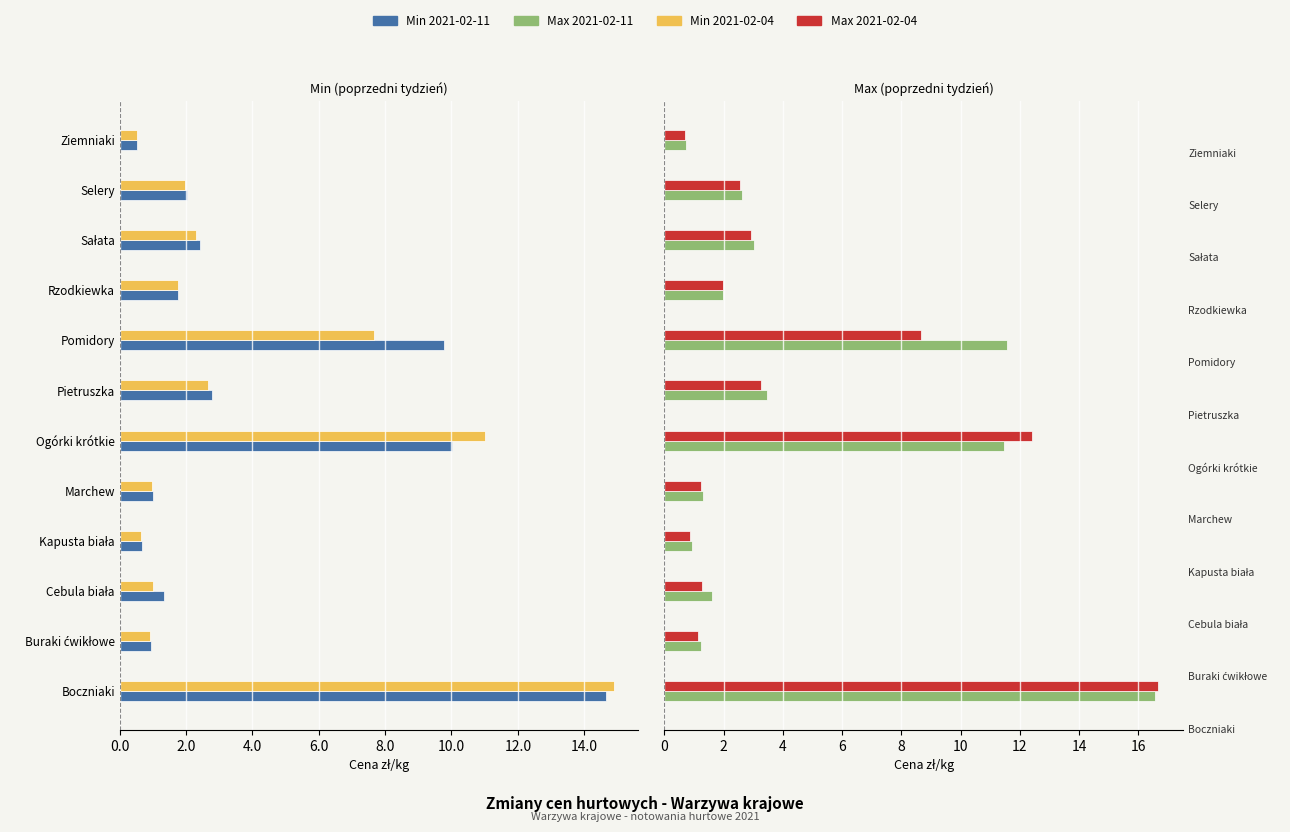

Which has a higher value, Ogórki krótkie or Sałata?

Sałata